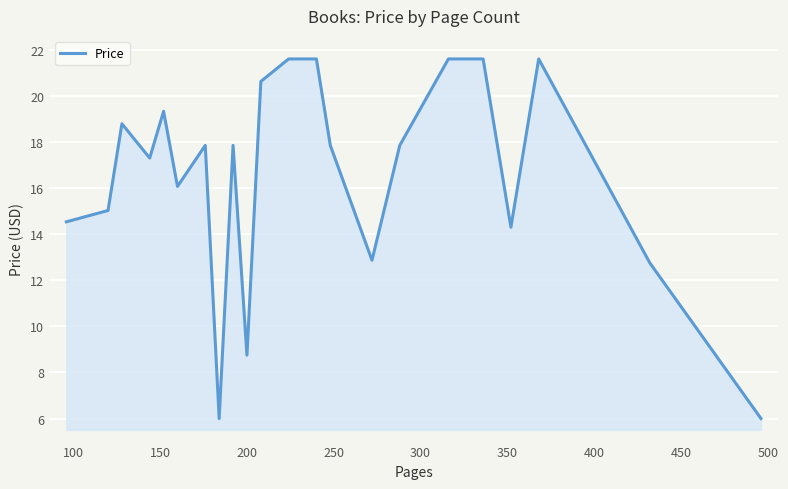

What is the difference between the maximum and minimum values?

15.6